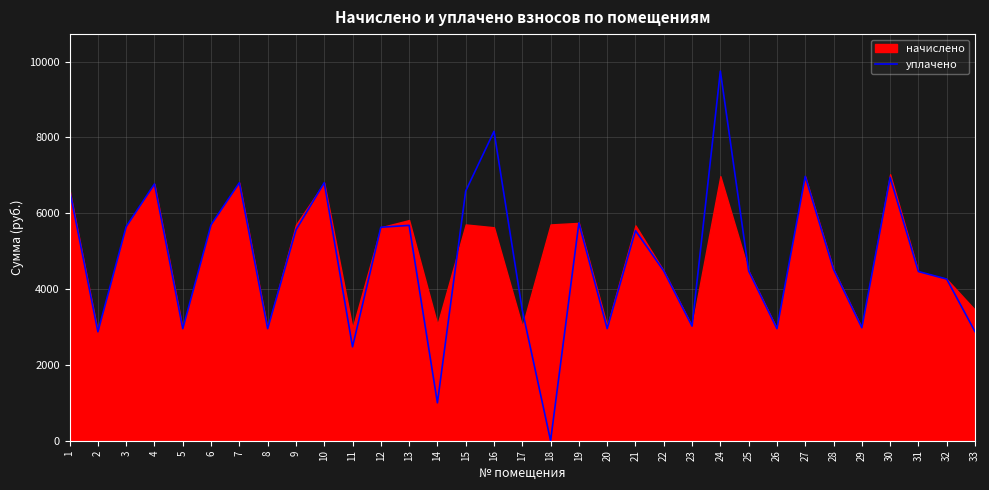

What is the maximum value shown in the chart?

9750.0